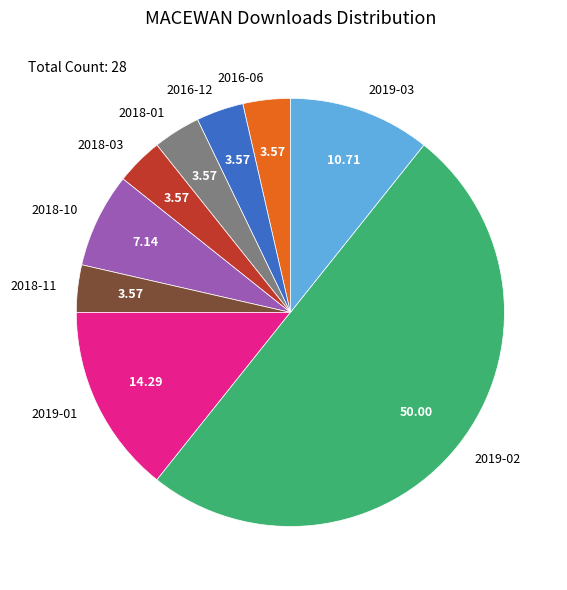

Do 2019-02 and 2018-11 together represent more than half of the pie?

Yes